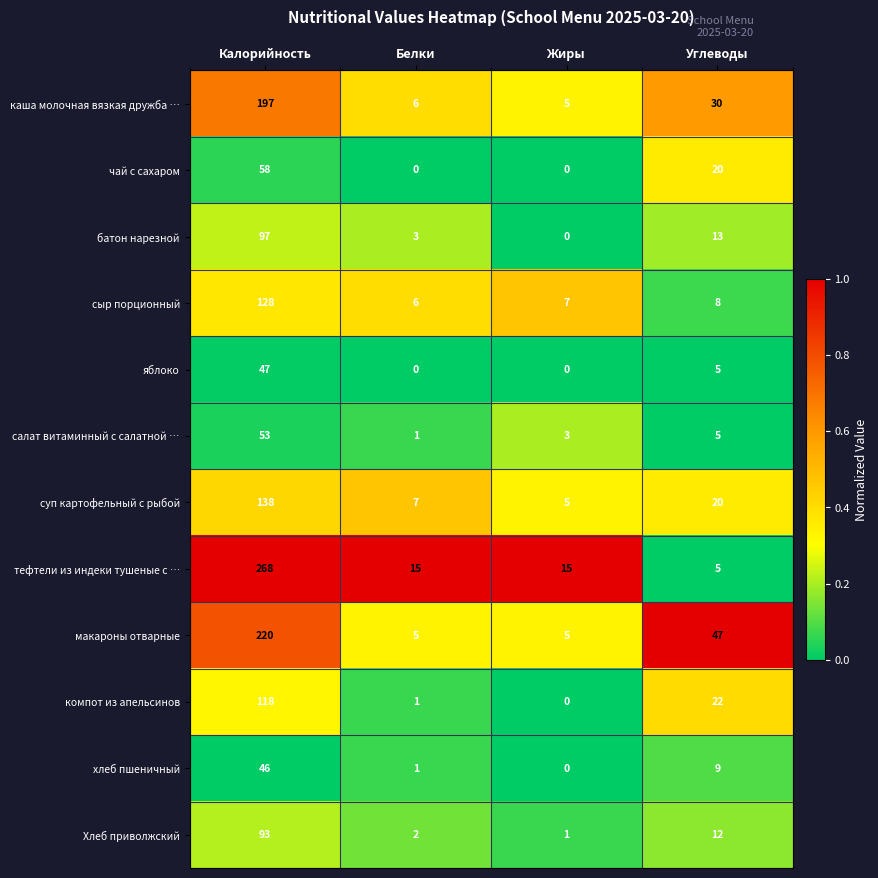

Where does the каша молочная вязкая дружба … series first go above 30?

Калорийность